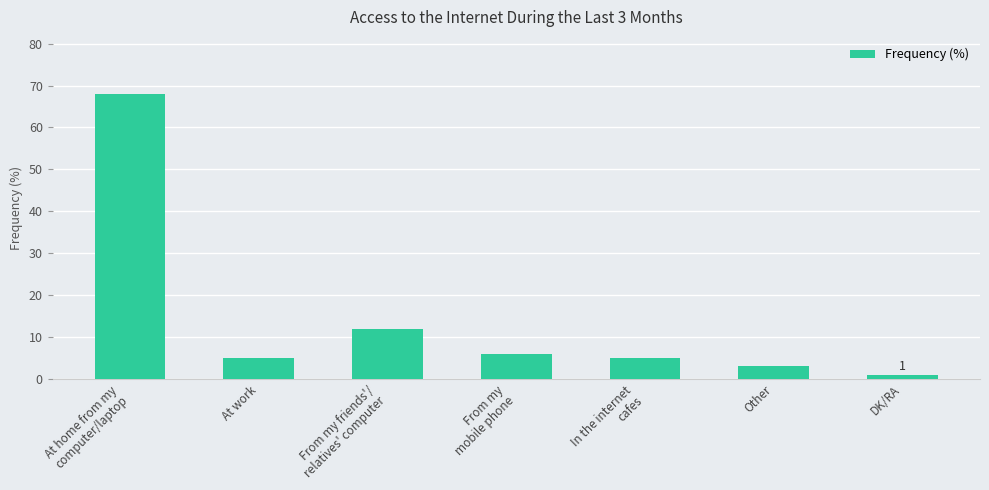

Reading right to left, extract all data points from this chart.

1	3	5	6	12	5	68